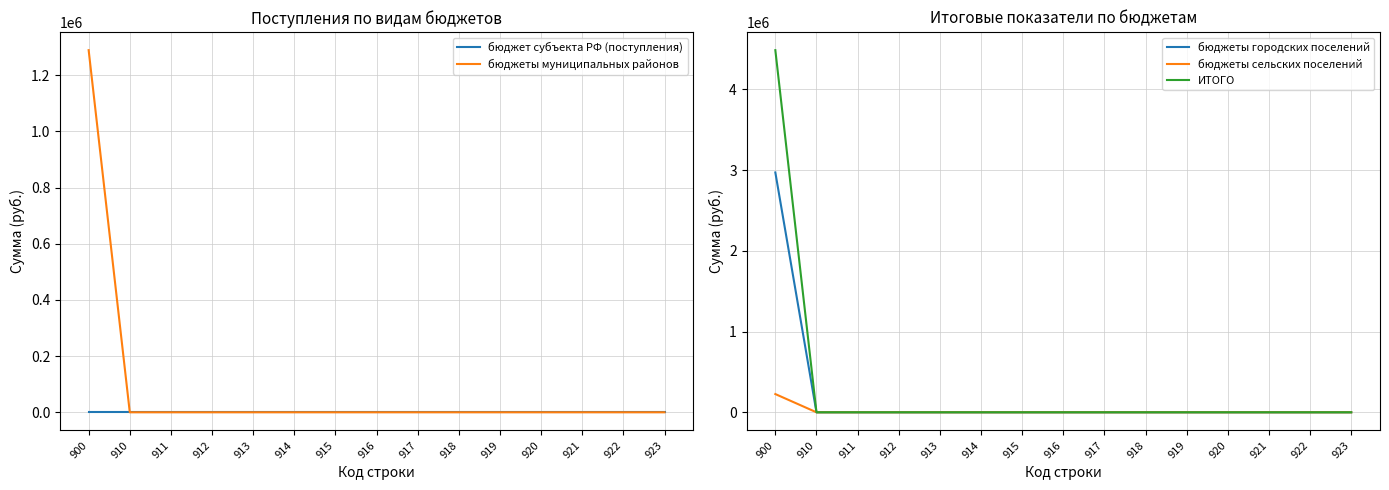

What is the difference between the maximum and minimum values in the бюджеты городских поселений series?

2970593.9